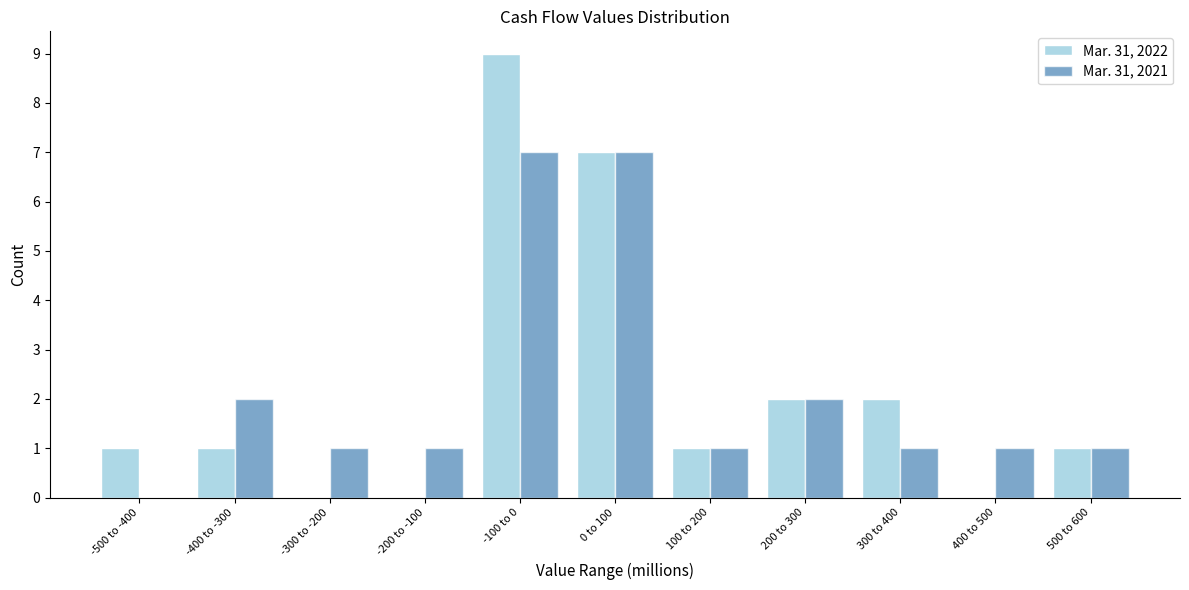

Reading right to left, extract all data points from this chart.

Mar. 31, 2022: 500 to 600=1	400 to 500=0	300 to 400=2	200 to 300=2	100 to 200=1	0 to 100=7	-100 to 0=9	-200 to -100=0	-300 to -200=0	-400 to -300=1	-500 to -400=1
Mar. 31, 2021: 500 to 600=1	400 to 500=1	300 to 400=1	200 to 300=2	100 to 200=1	0 to 100=7	-100 to 0=7	-200 to -100=1	-300 to -200=1	-400 to -300=2	-500 to -400=0